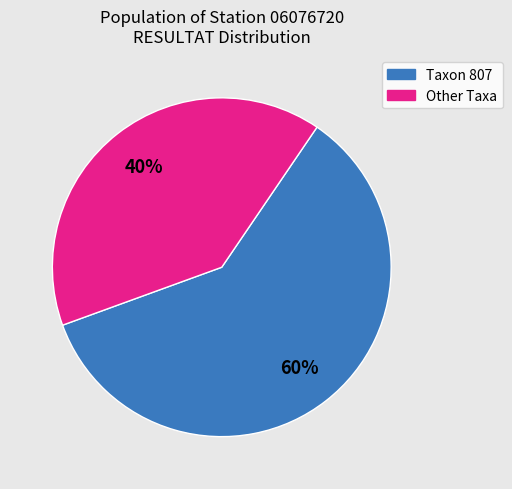

Is there any slice that represents more than half of the pie?

Yes